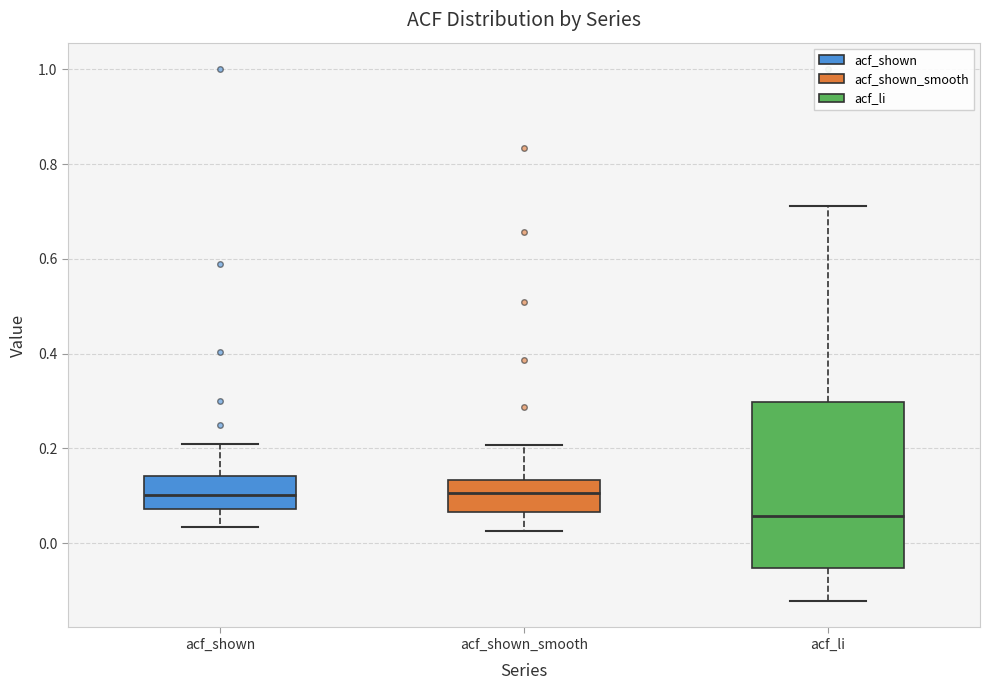

Reading left to right, transcribe this box plot: for each box, give where its median line is, the range the box spans, and where its two whiskers end, as read against the y-axis. The values are not printed on the chart, so give them approximately, as read against the axis.

acf_shown: median 0.10, box 0.08 to 0.14, whiskers 0.04 to 0.22
acf_shown_smooth: median 0.10, box 0.06 to 0.14, whiskers 0.02 to 0.20
acf_li: median 0.06, box -0.06 to 0.30, whiskers -0.12 to 0.72